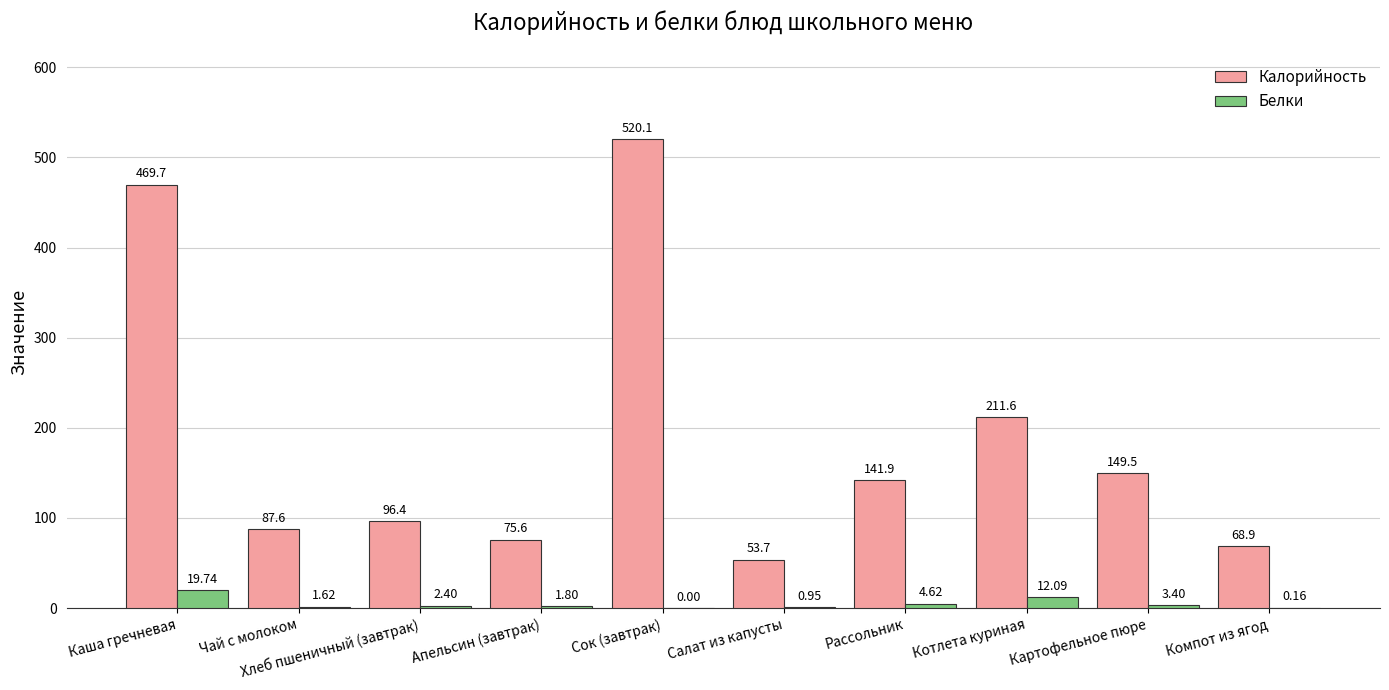

Which series changed the most between Хлеб пшеничный (завтрак) and Картофельное пюре?

Калорийность